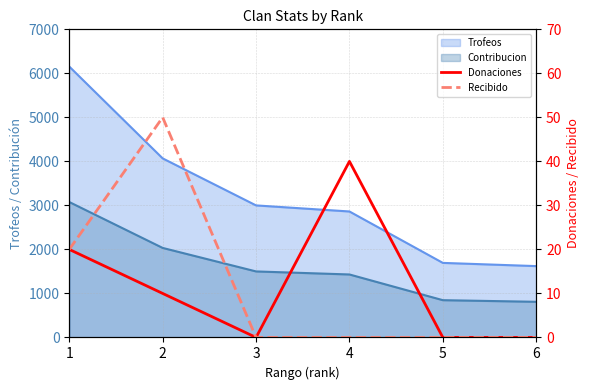

How many lines are shown in the chart?

2